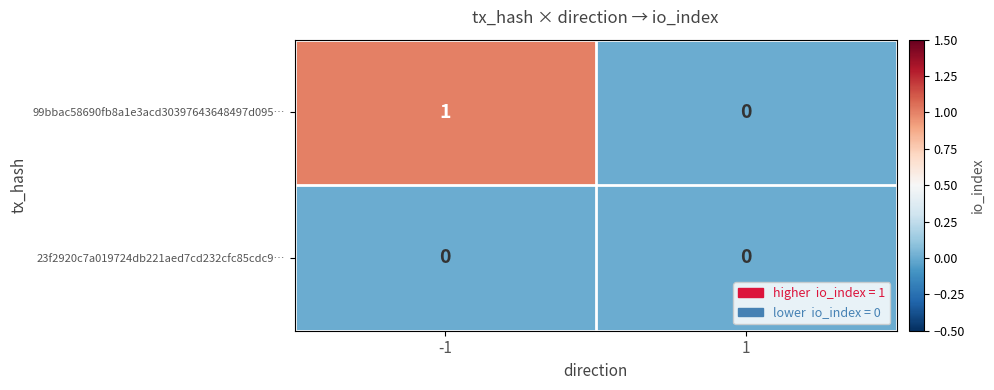

The value of 23f2920c7a019724db221aed7cd232cfc85cdc9… at 1 is 0. True or false?

True